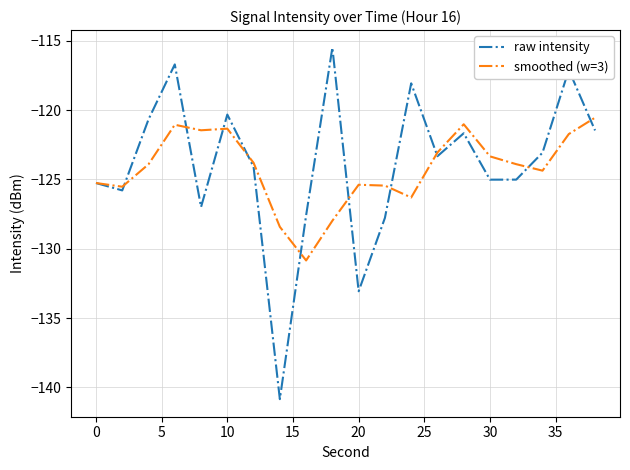

What is the minimum value shown in the chart?

-140.8